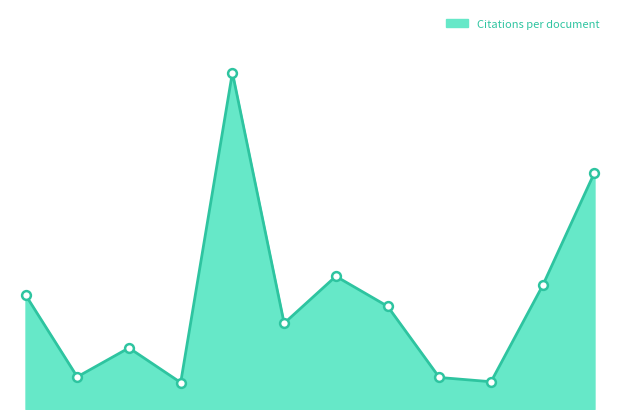

Does the chart have visible grid lines?

No